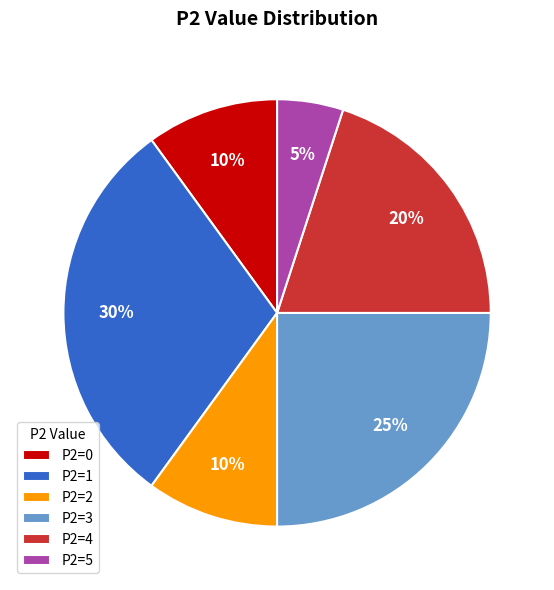

The P2=2 slice represents 1% of the pie. True or false?

False